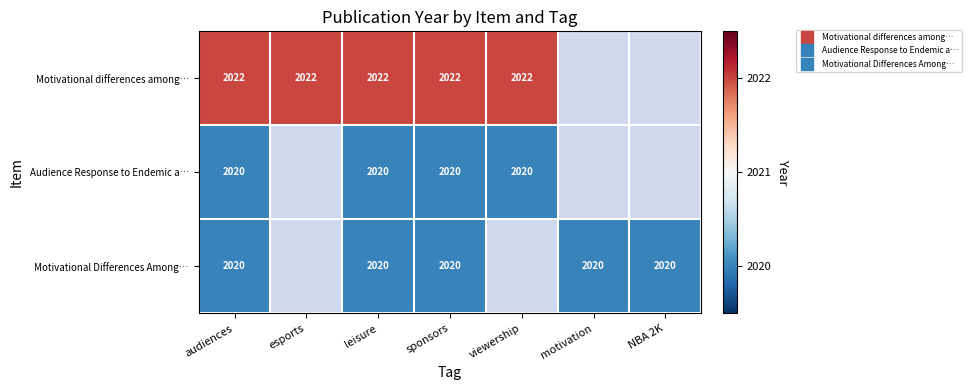

The Motivational Differences Among… series shows 1182.0 at leisure. True or false?

False